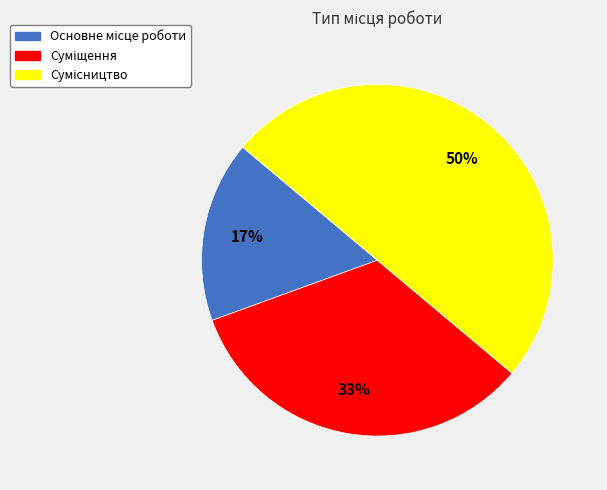

To the nearest percent, what is the average slice percentage?

33%